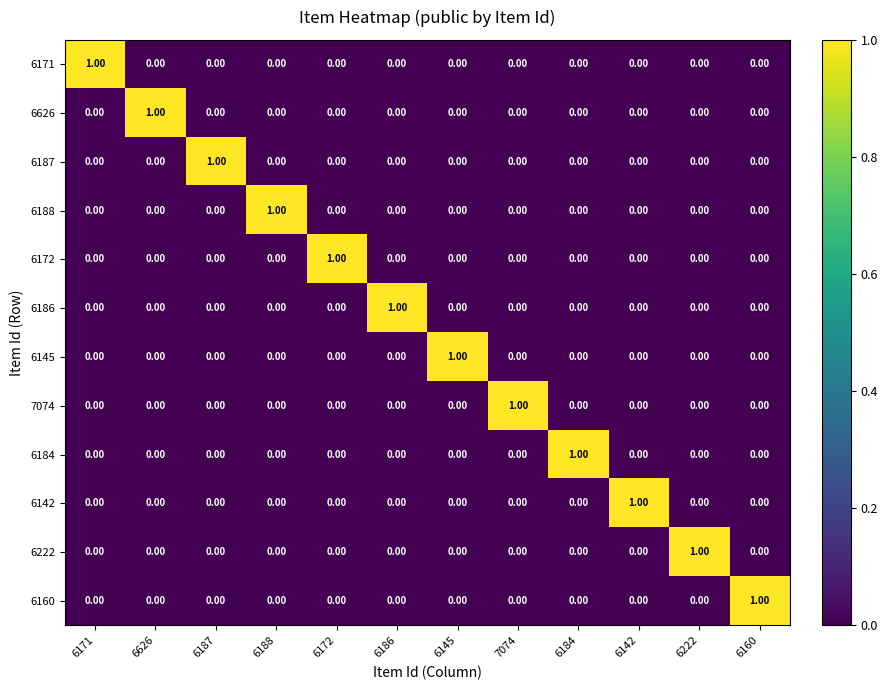

At how many categories does at least one series exceed 0?

12